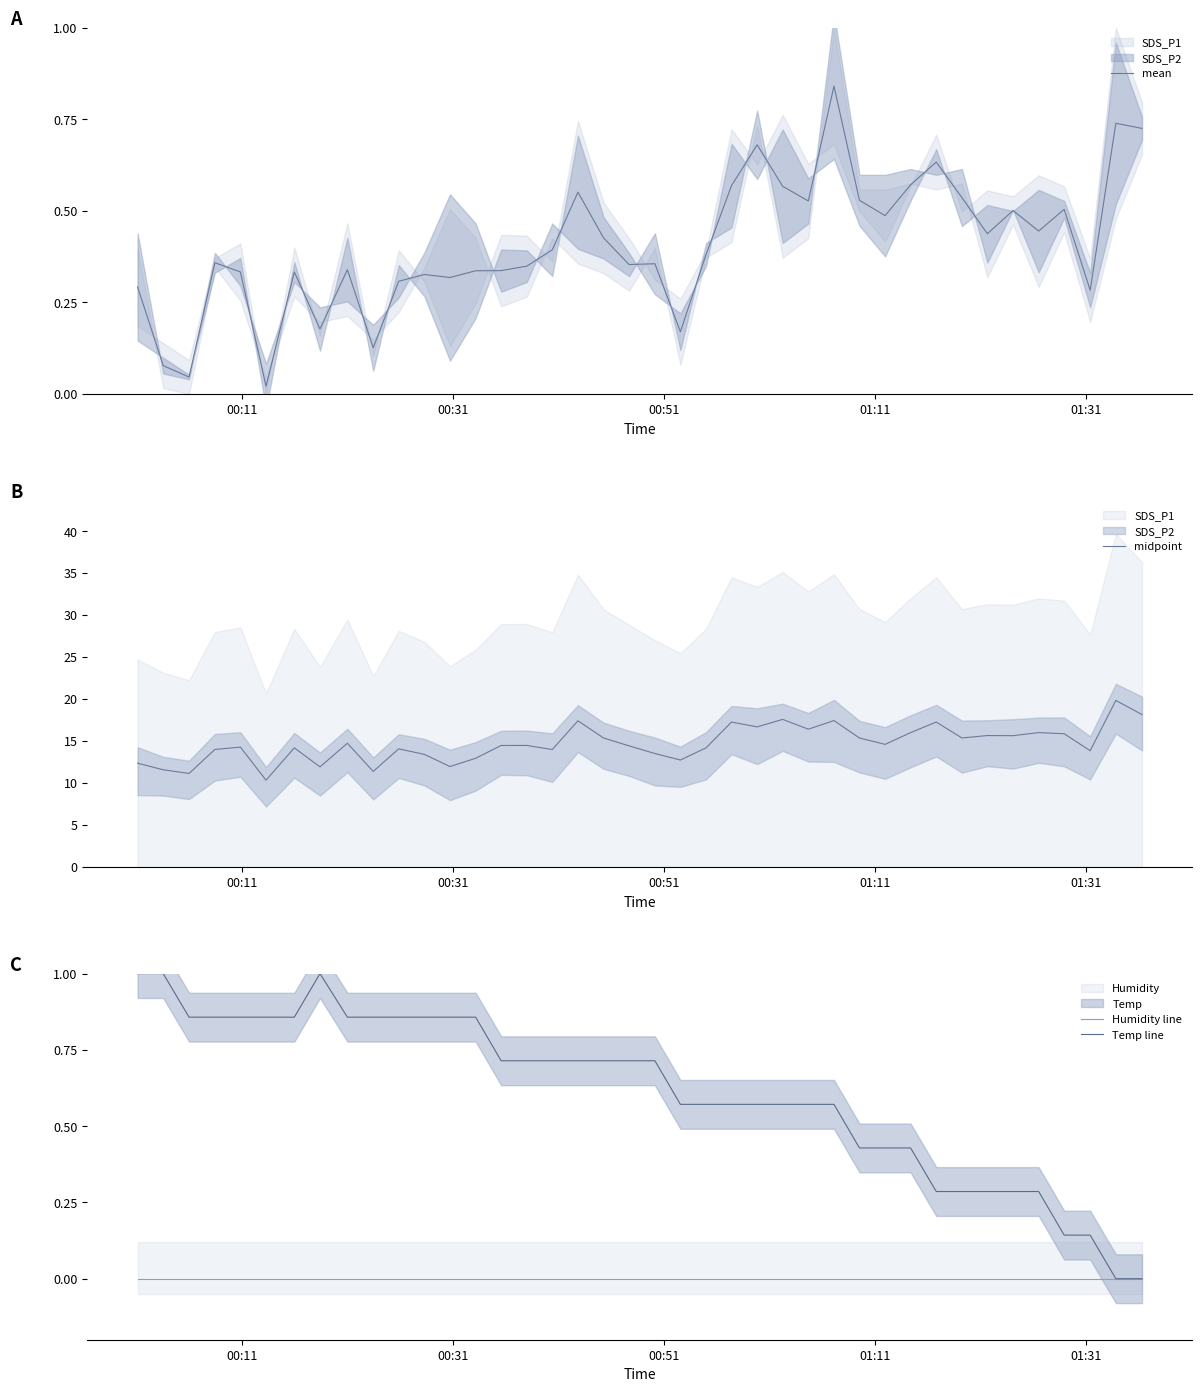

True or false: Temp line and Humidity line intersect in this chart.

False